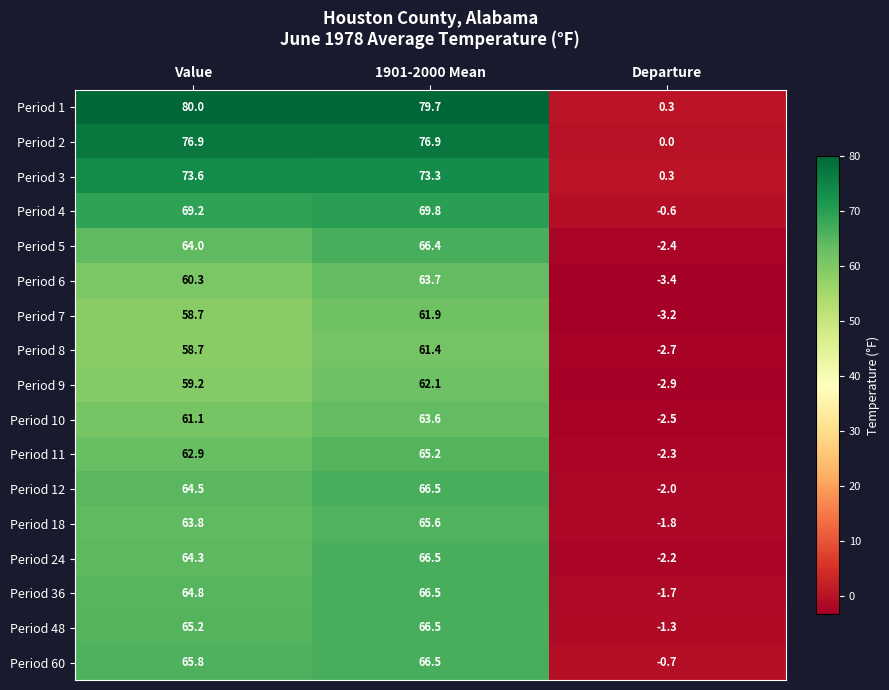

Which series has the widest spread of values?

Period 1